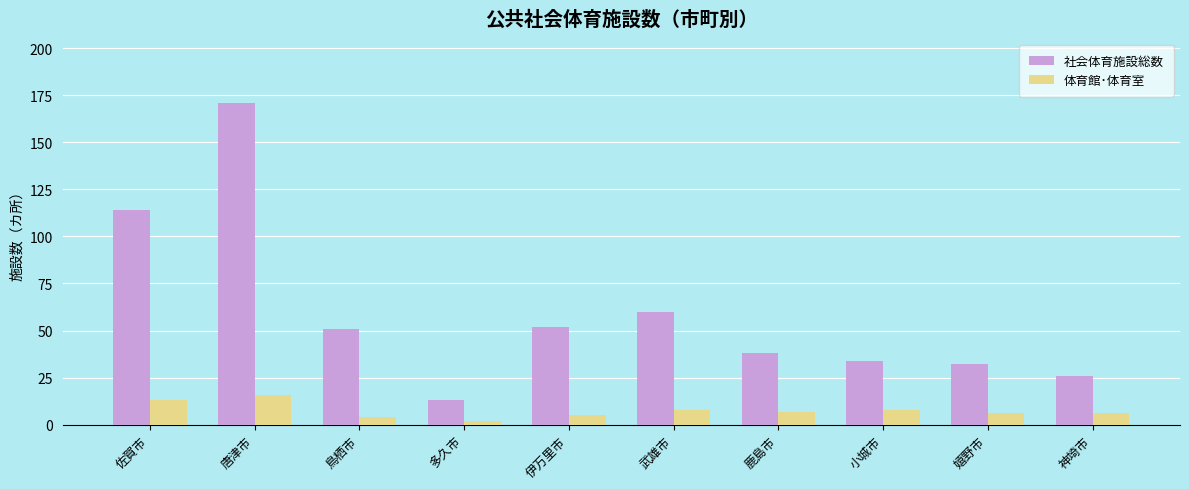

What is the approximate value of 社会体育施設総数 at 鹿島市, to the nearest 5?

40